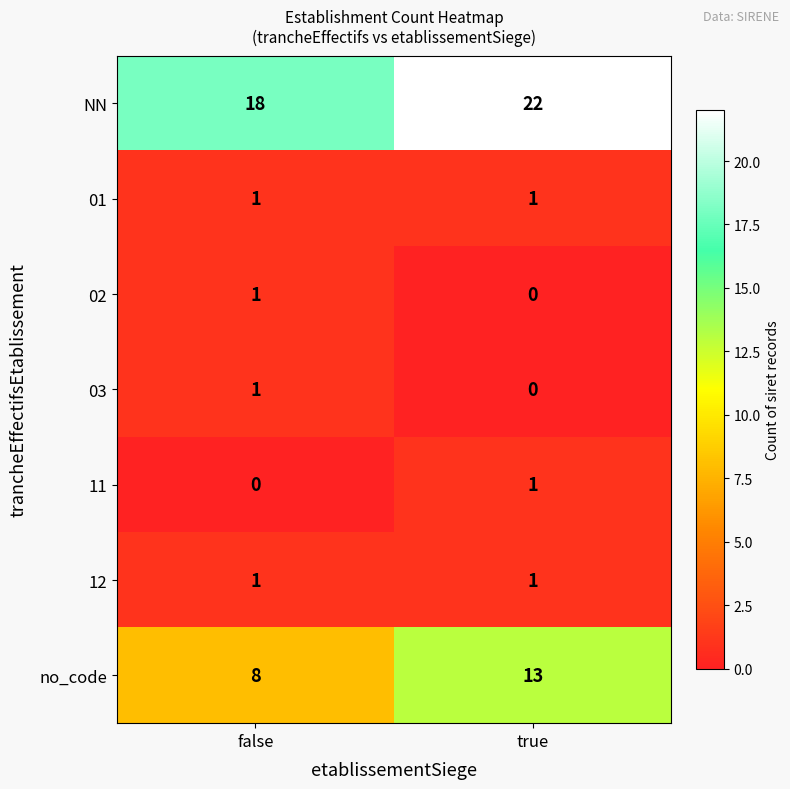

What is the difference between the highest and lowest values at false?

18